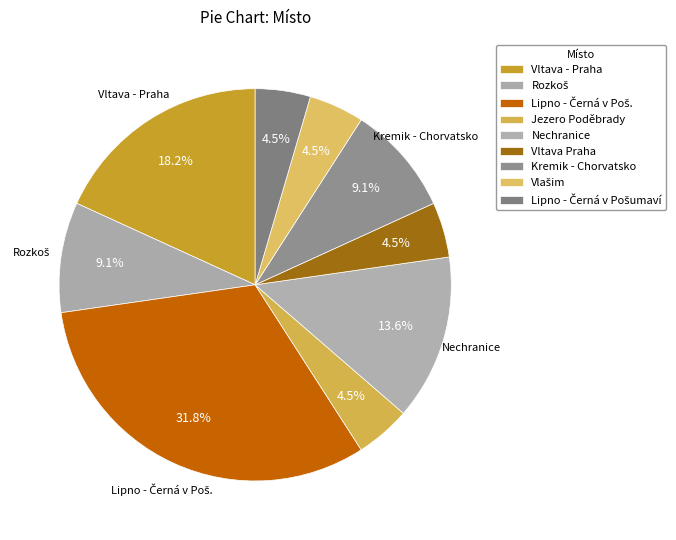

True or false: Vltava - Praha accounts for 18% of the total.

True